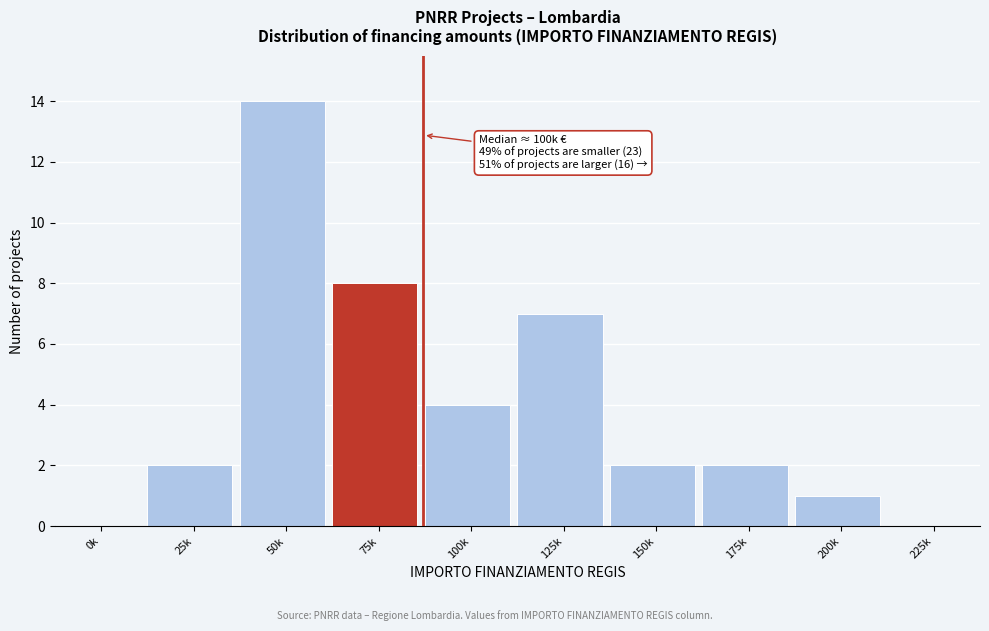

Reading left to right, what are all the values shown in this chart?

0k=0	25k=2	50k=14	75k=8	100k=4	125k=7	150k=2	175k=2	200k=1	225k=0